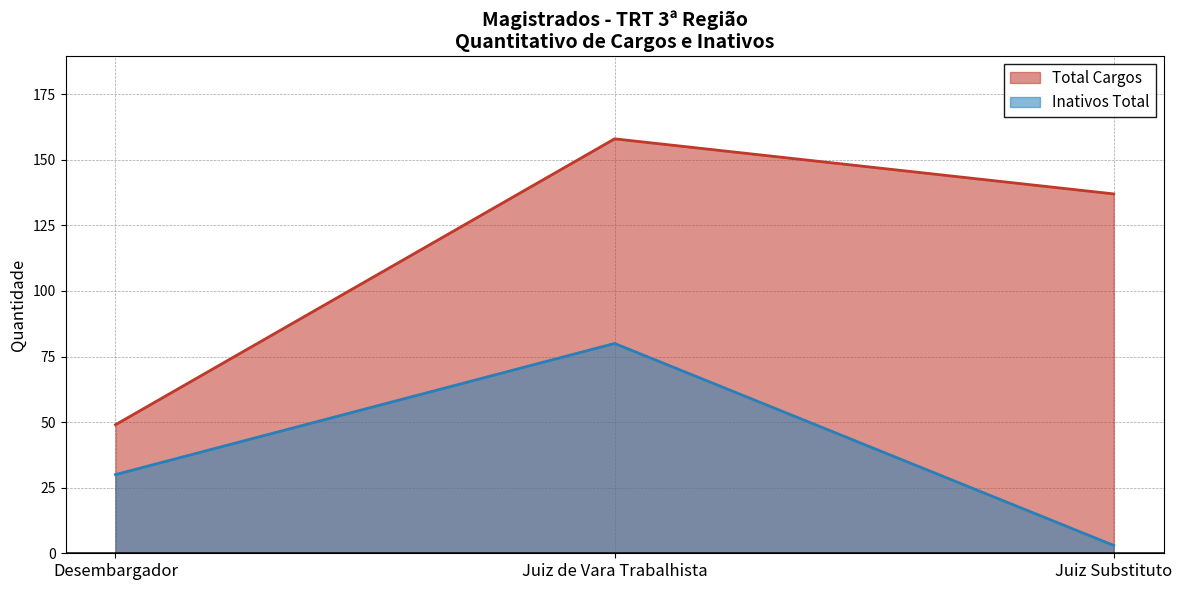

What is the average value of the Total Cargos series?

115